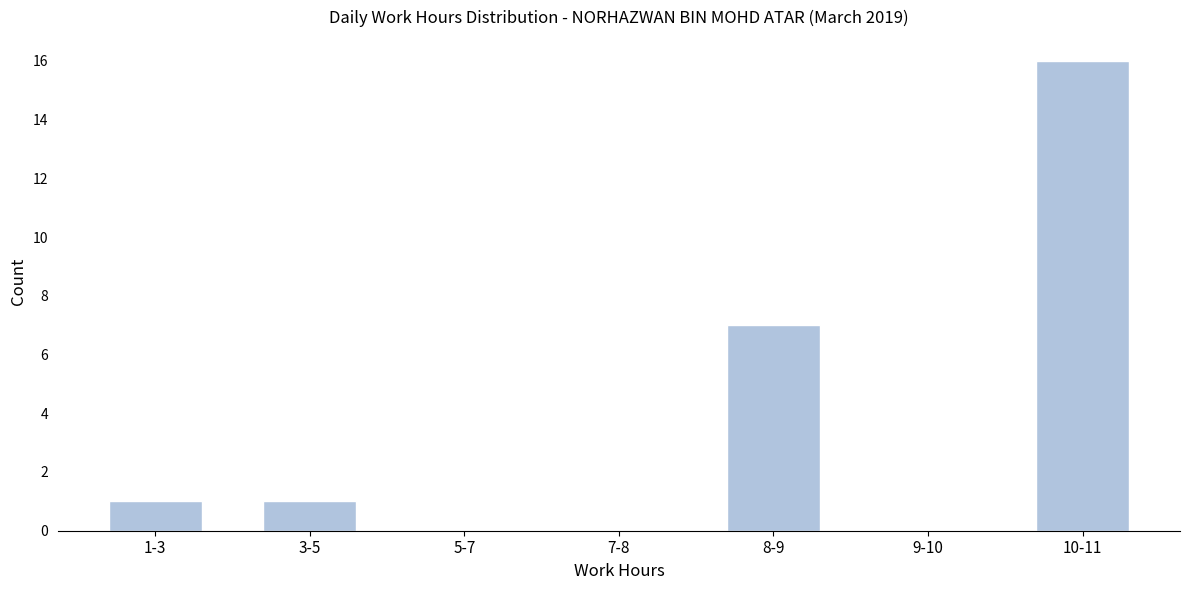

Reading left to right, extract all data points from this chart.

1-3=1	3-5=1	5-7=0	7-8=0	8-9=7	9-10=0	10-11=16